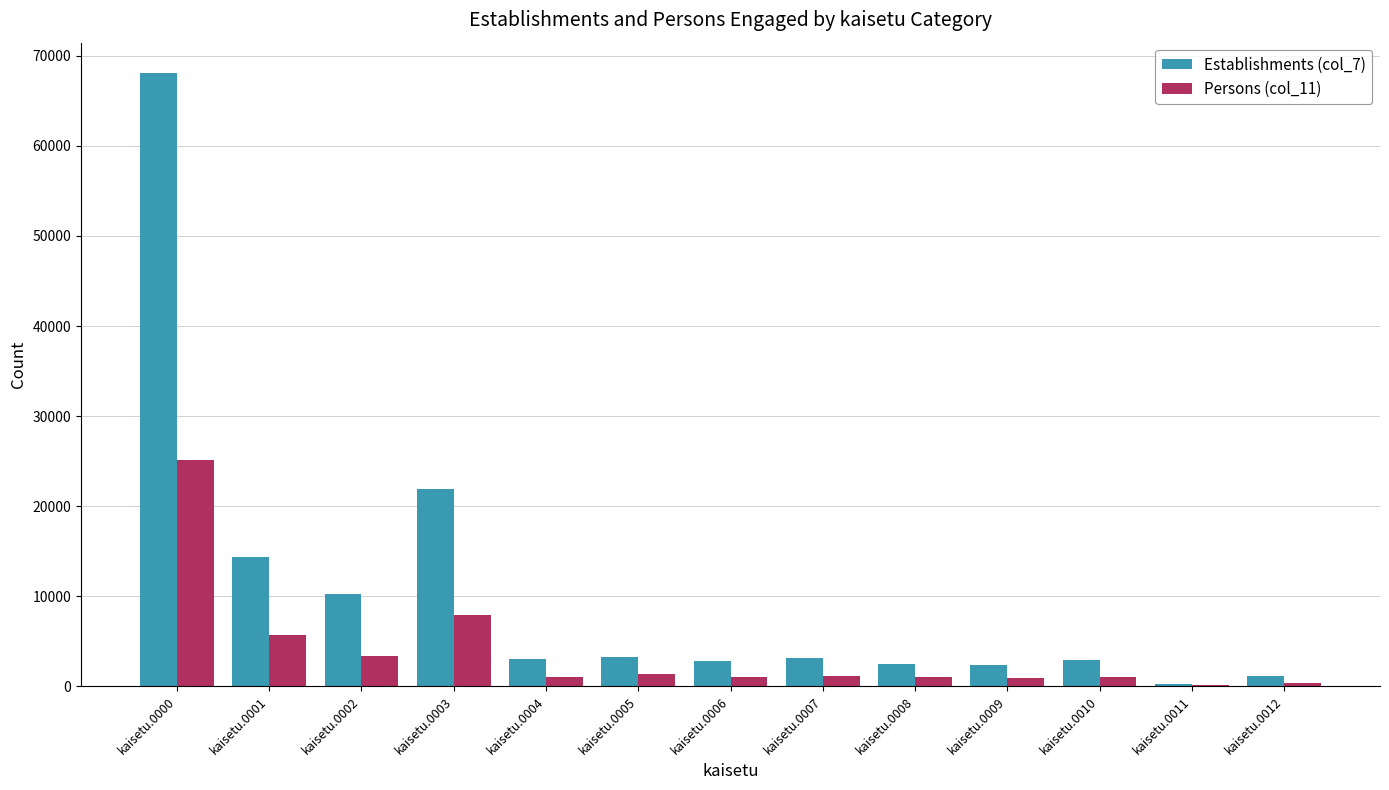

Which series has the largest total across all categories?

Establishments (col_7)